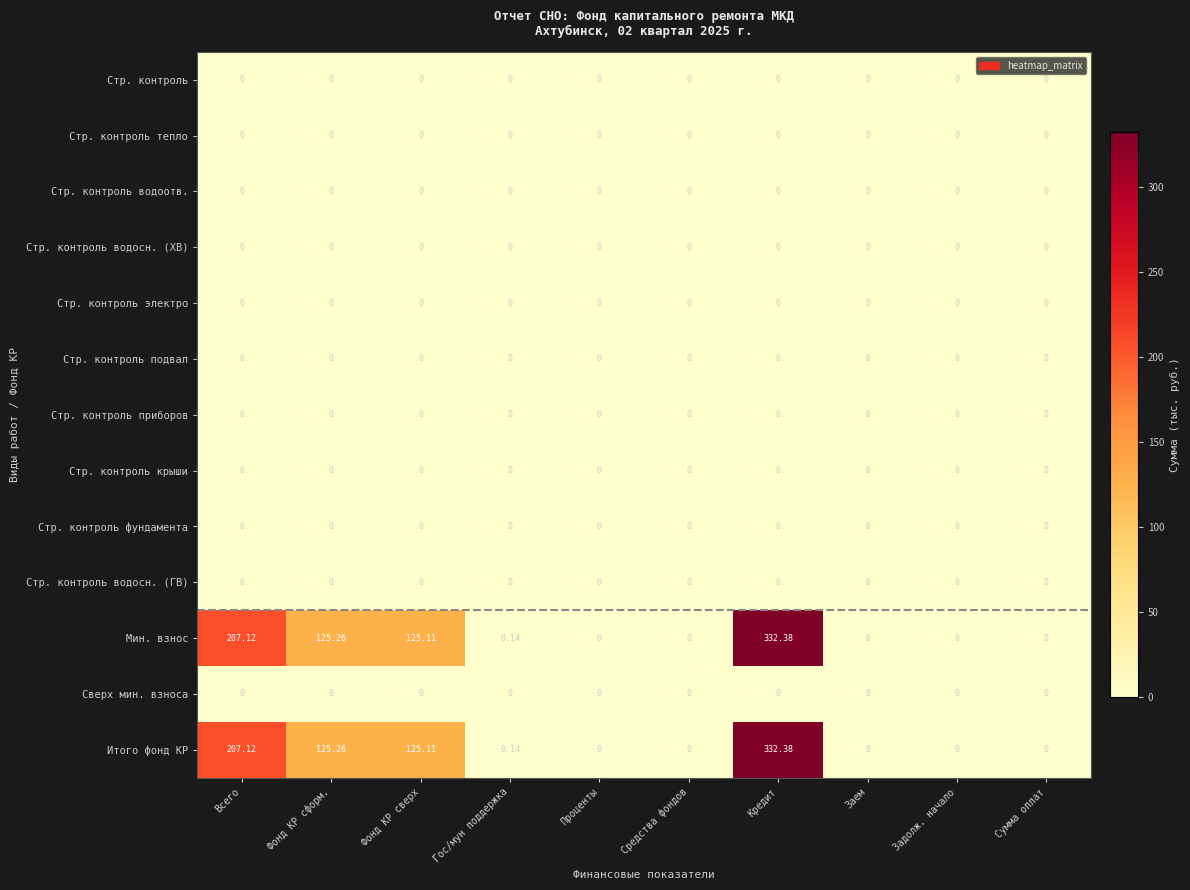

Which category has the highest value in the Мин. взнос series?

Кредит